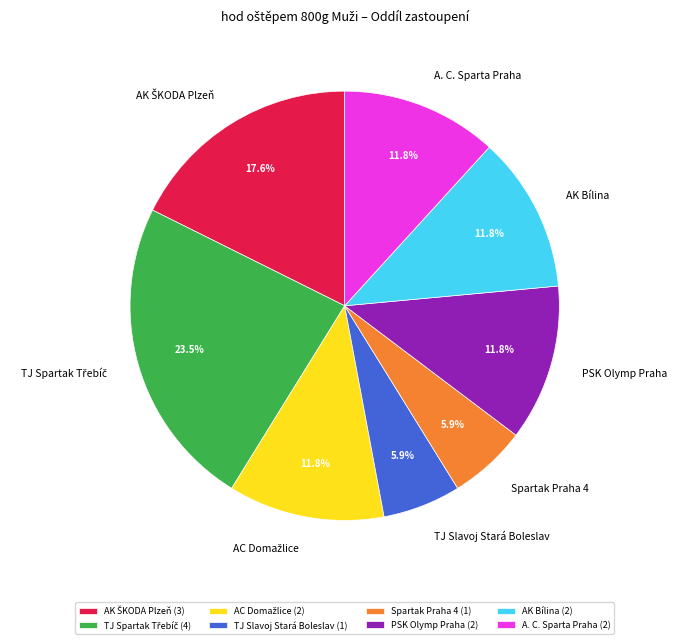

What portion of the pie excludes TJ Slavoj Stará Boleslav?

94.1%